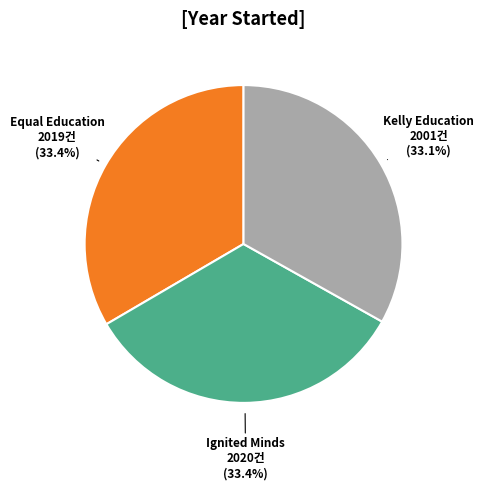

Does any single category account for the majority?

No